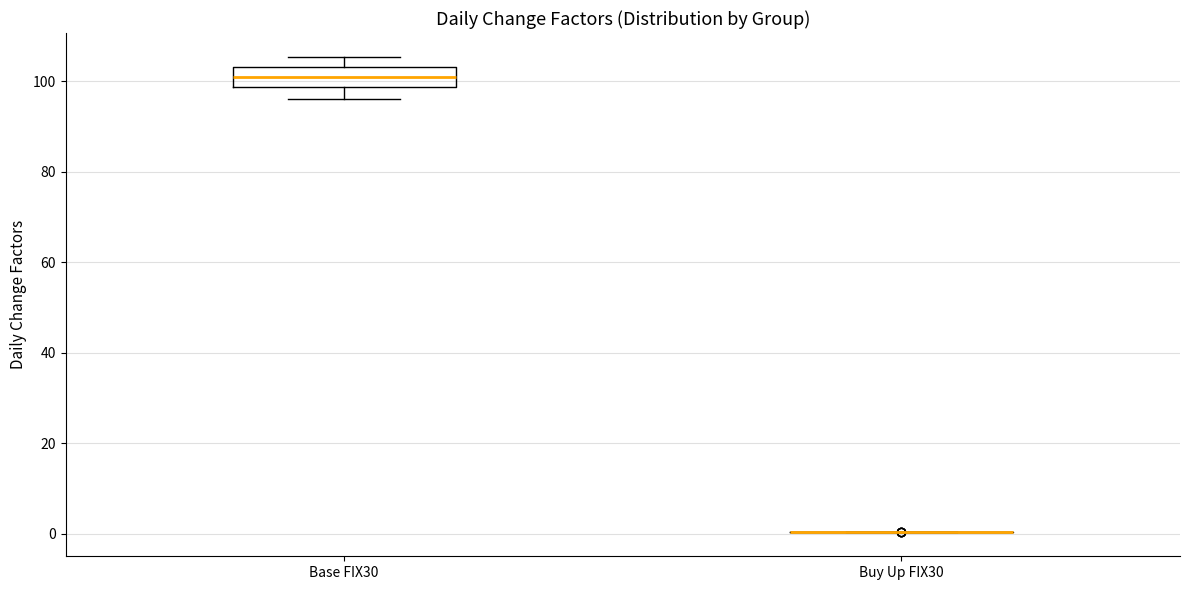

Which box is the tallest, from its lower edge to its upper edge?

Base FIX30